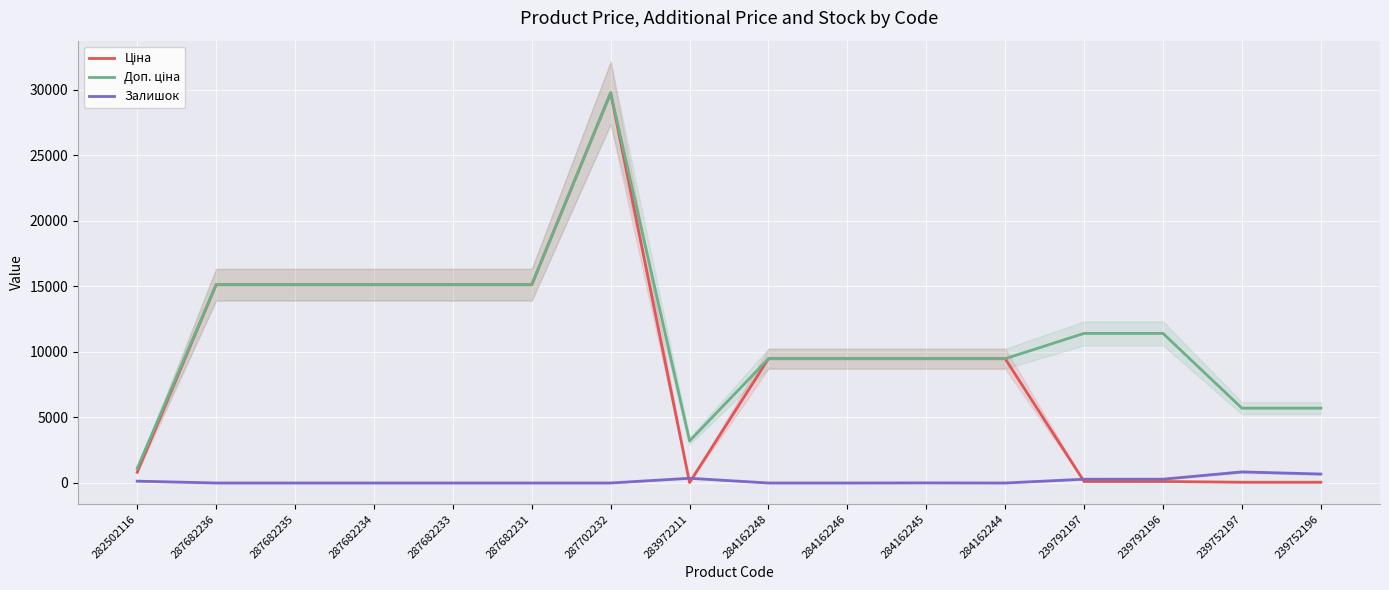

What is the value of the Доп. ціна point at the 11th from the left?

9480.1